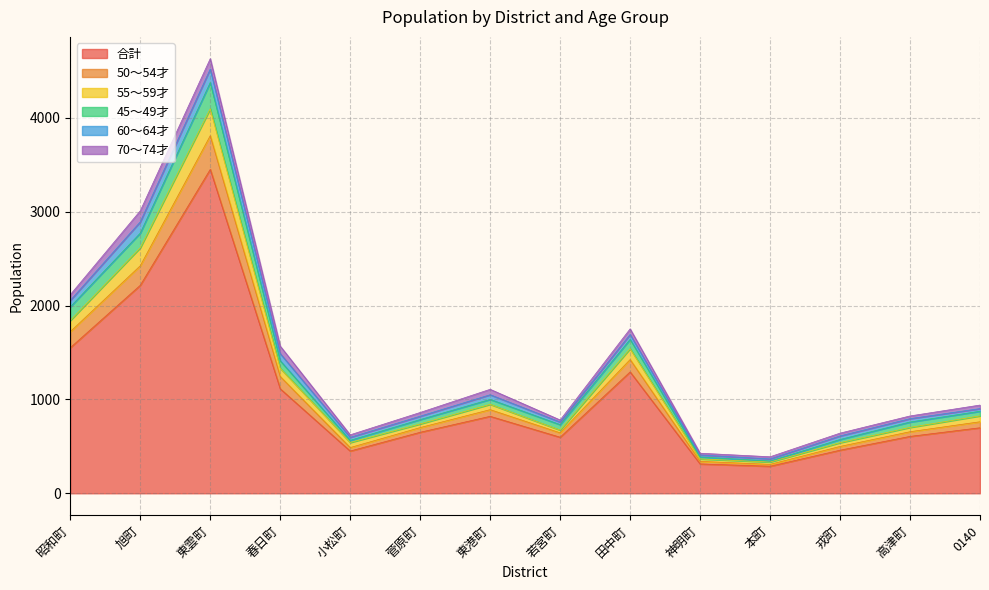

Which category has the highest value in the 合計 series?

東雲町